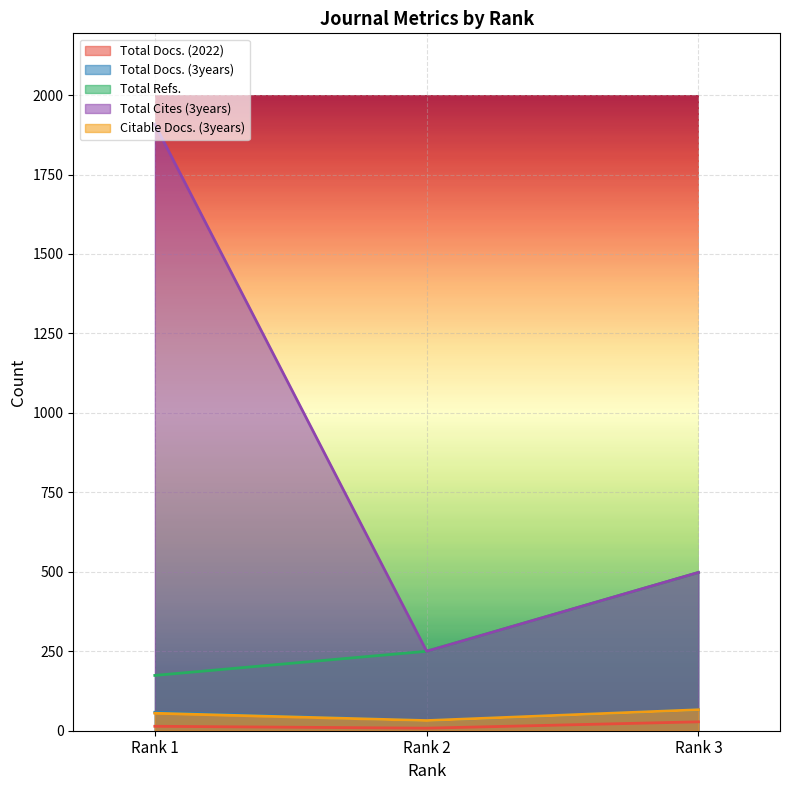

List the labels in order of Total Docs. (2022) value, smallest first.

Rank 2, Rank 1, Rank 3